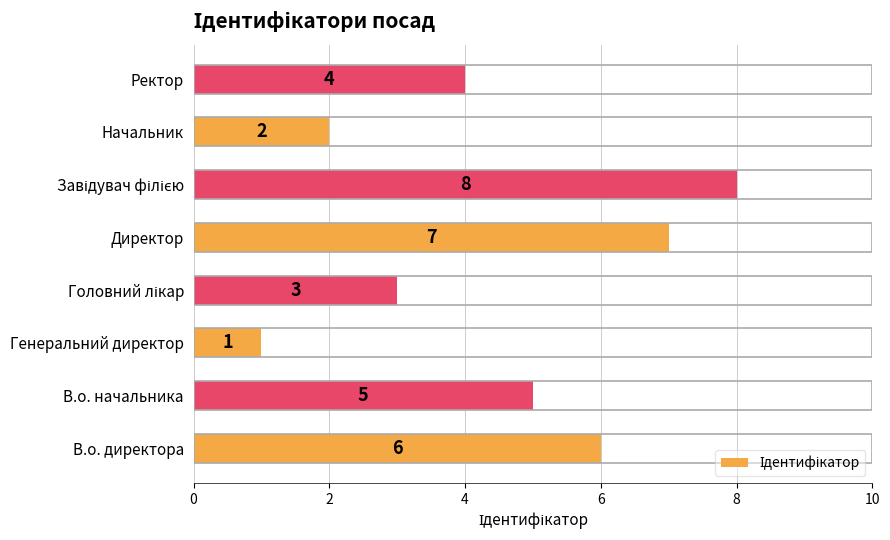

True or false: the data shows 1 at Начальник.

False